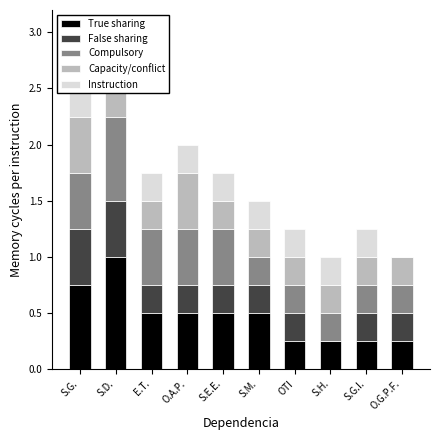

At which label is Instruction closest to 0?

O.G.P.F.